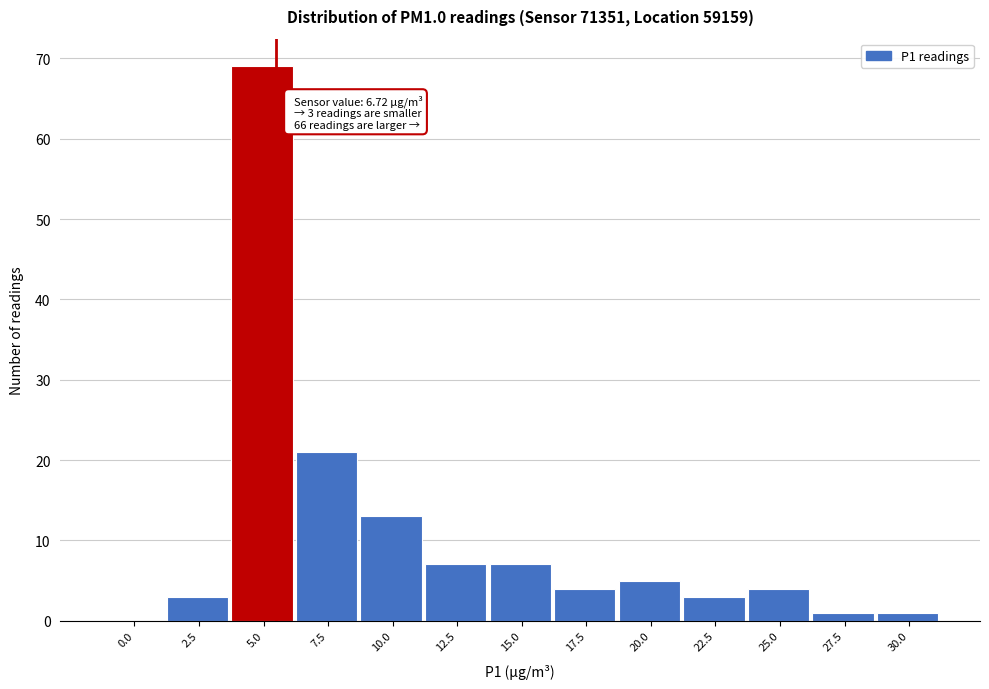

Reading left to right, what are all the values shown in this chart?

0.0=0	2.5=3	5.0=69	7.5=21	10.0=13	12.5=7	15.0=7	17.5=4	20.0=5	22.5=3	25.0=4	27.5=1	30.0=1